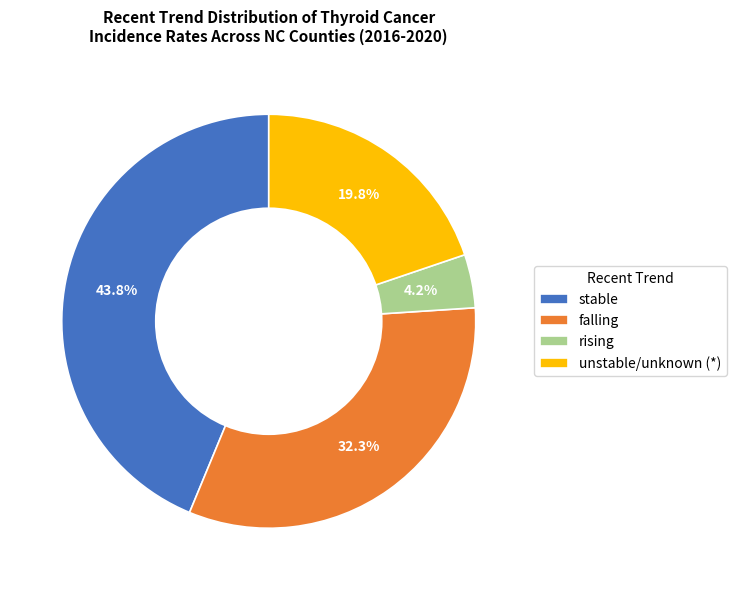

Rank the categories by value from lowest to highest.

rising, unstable/unknown (*), falling, stable